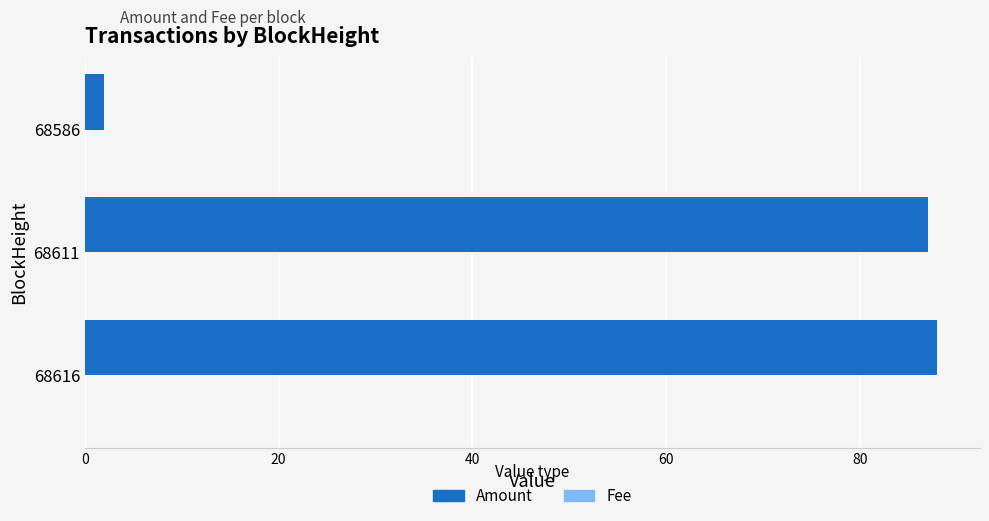

Is it true that Amount equals 87.0 at 68611?

True